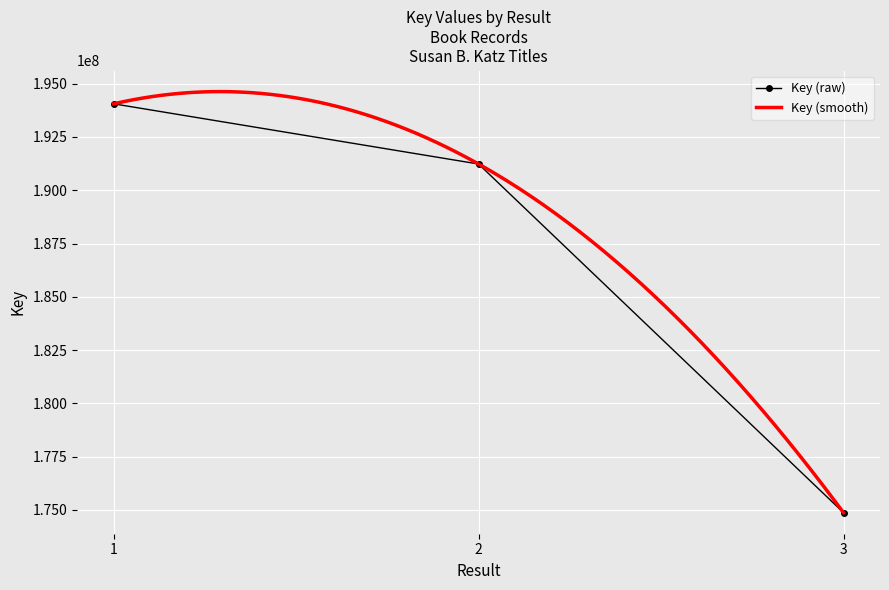

What is the value of the Key (raw) point at the 3rd from the left?

174869023